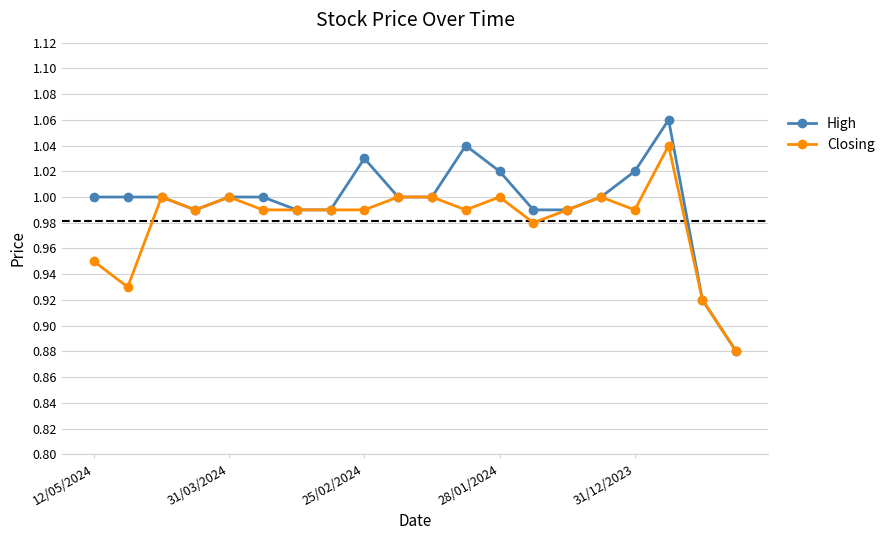

True or false: High has more than 2 points higher than both neighbors.

True